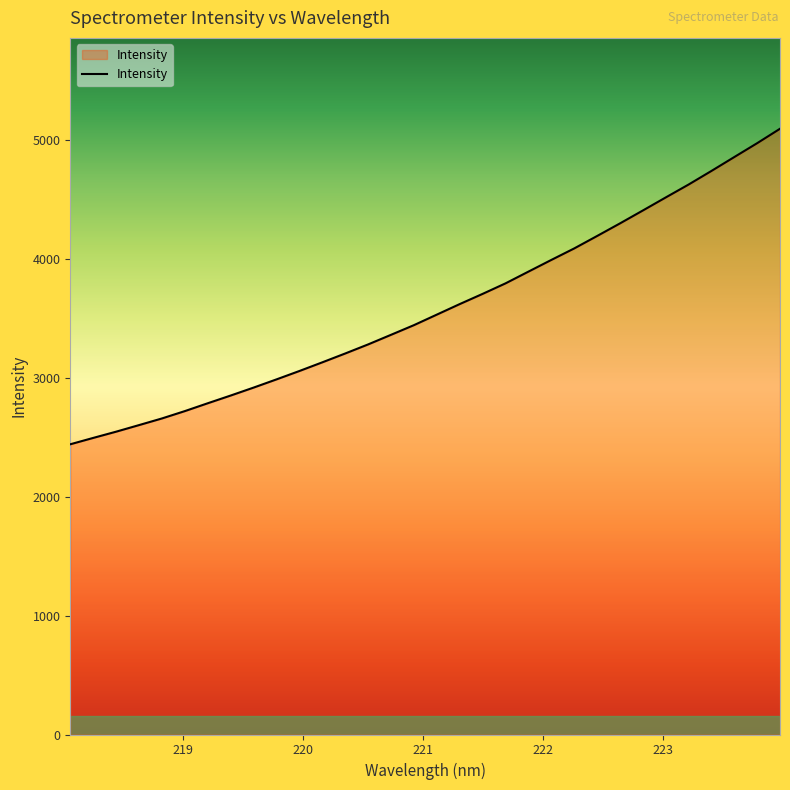

What is the difference between the maximum and minimum values?

2654.2